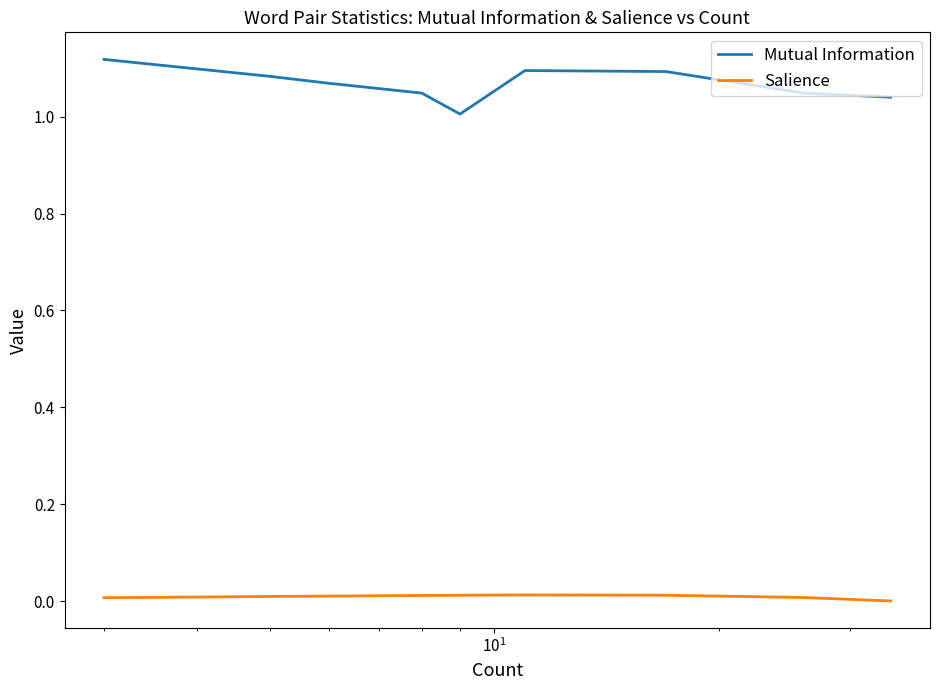

In Mutual Information, how many points are lower than both neighbors (excluding endpoints)?

1